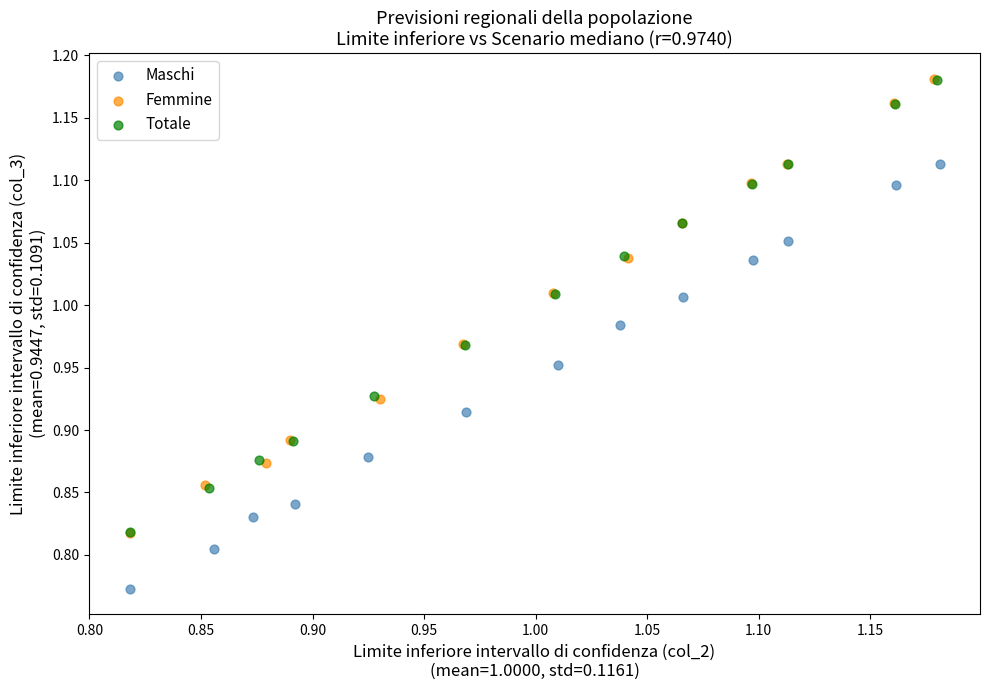

Which series contains the lowest Y value?

Maschi